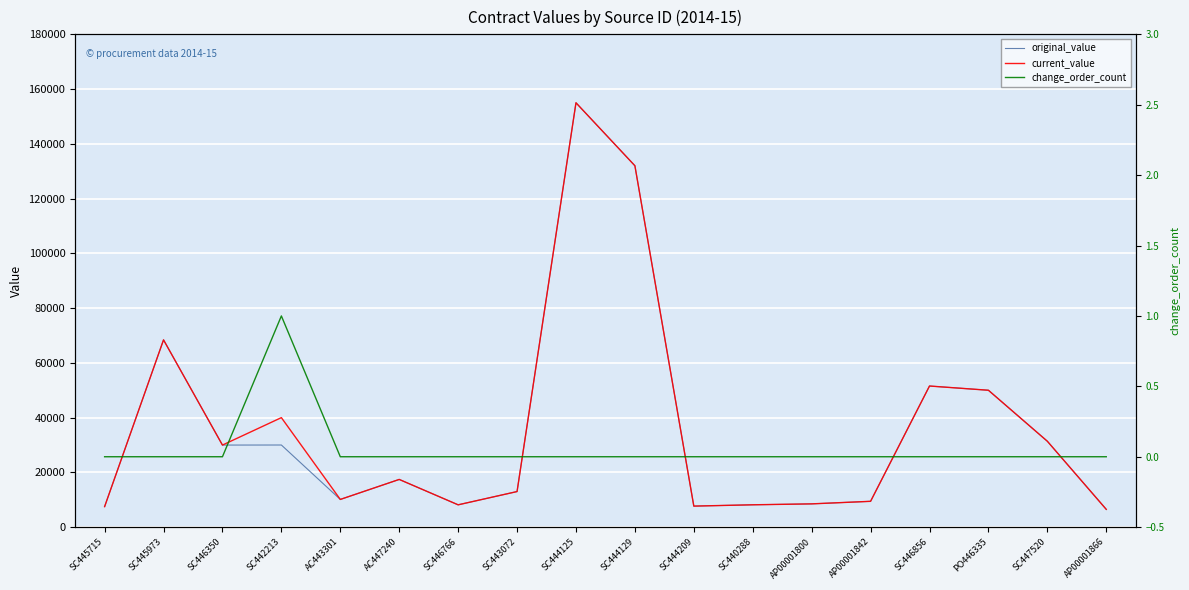

At which category does original_value reach its first local peak?

SC445973